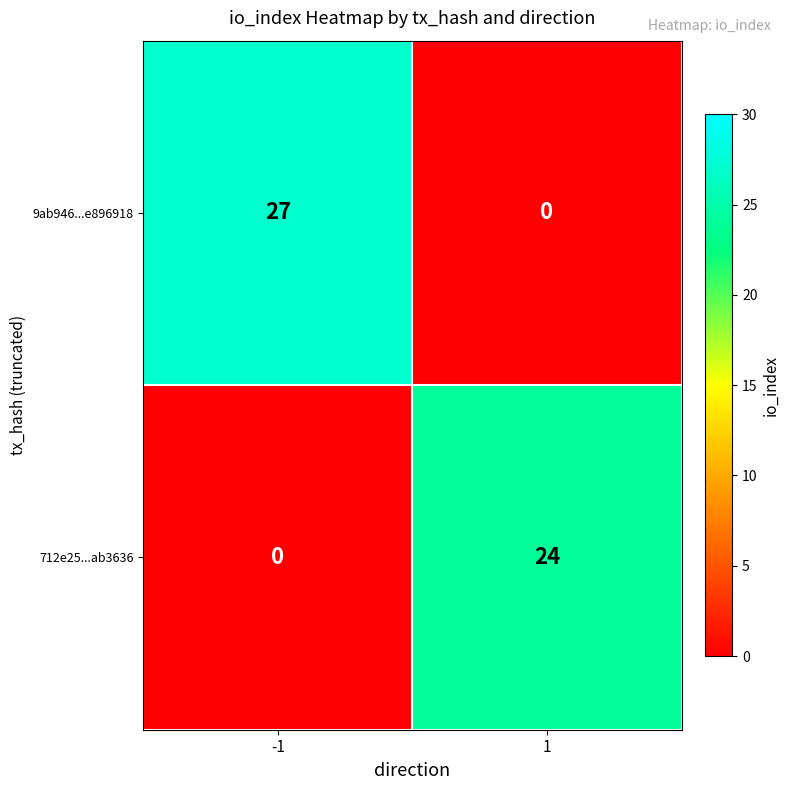

The value of 9ab946...e896918 at -1 is 48. True or false?

False